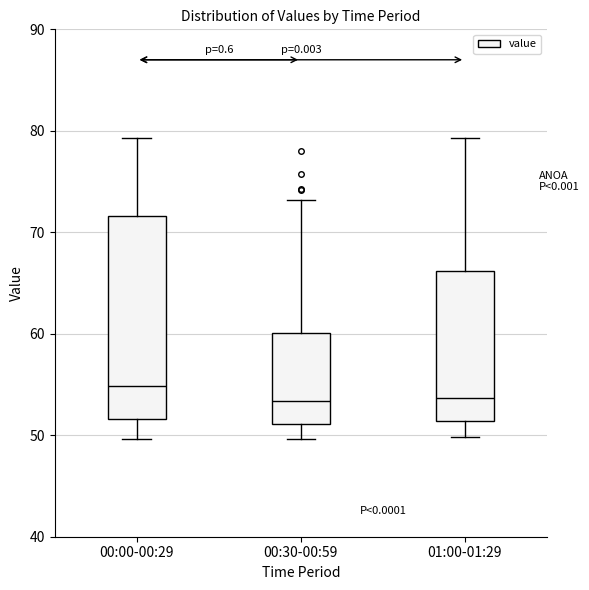

Which box is the tallest, from its lower edge to its upper edge?

00:00-00:29